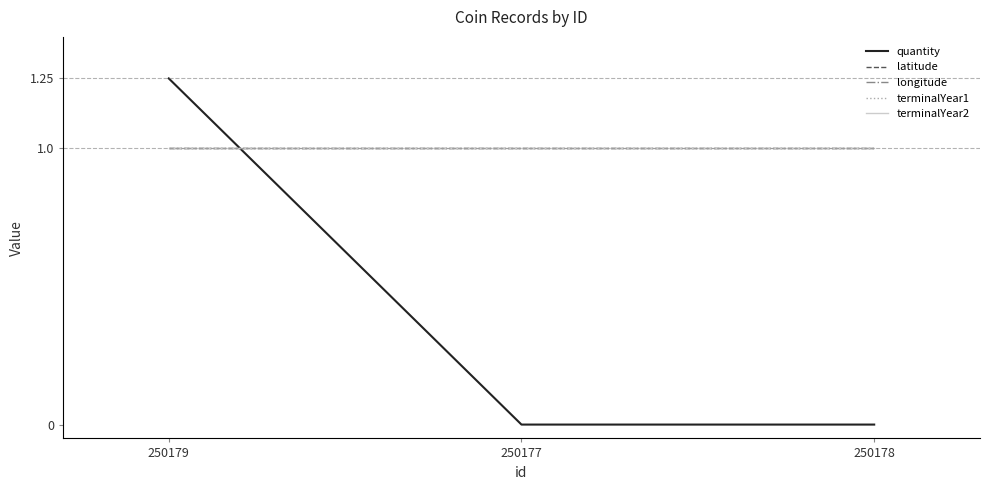

What position from the left is 250177?

2